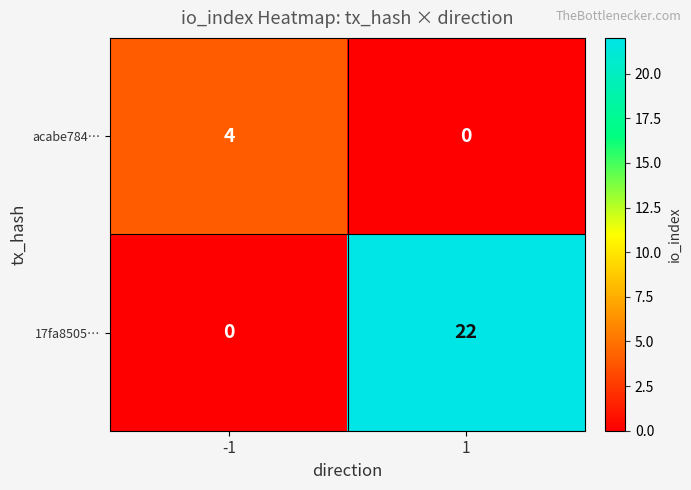

Which series has the widest spread of values?

17fa8505…